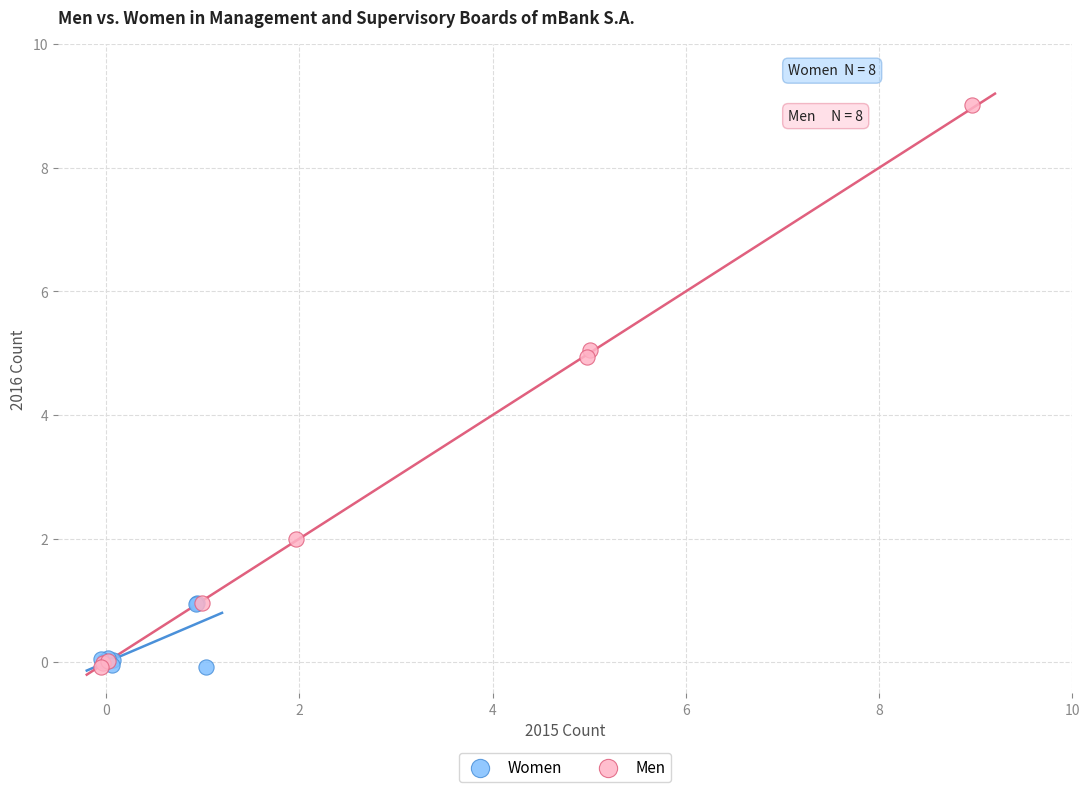

Which series has the largest Y range (max minus min)?

Men